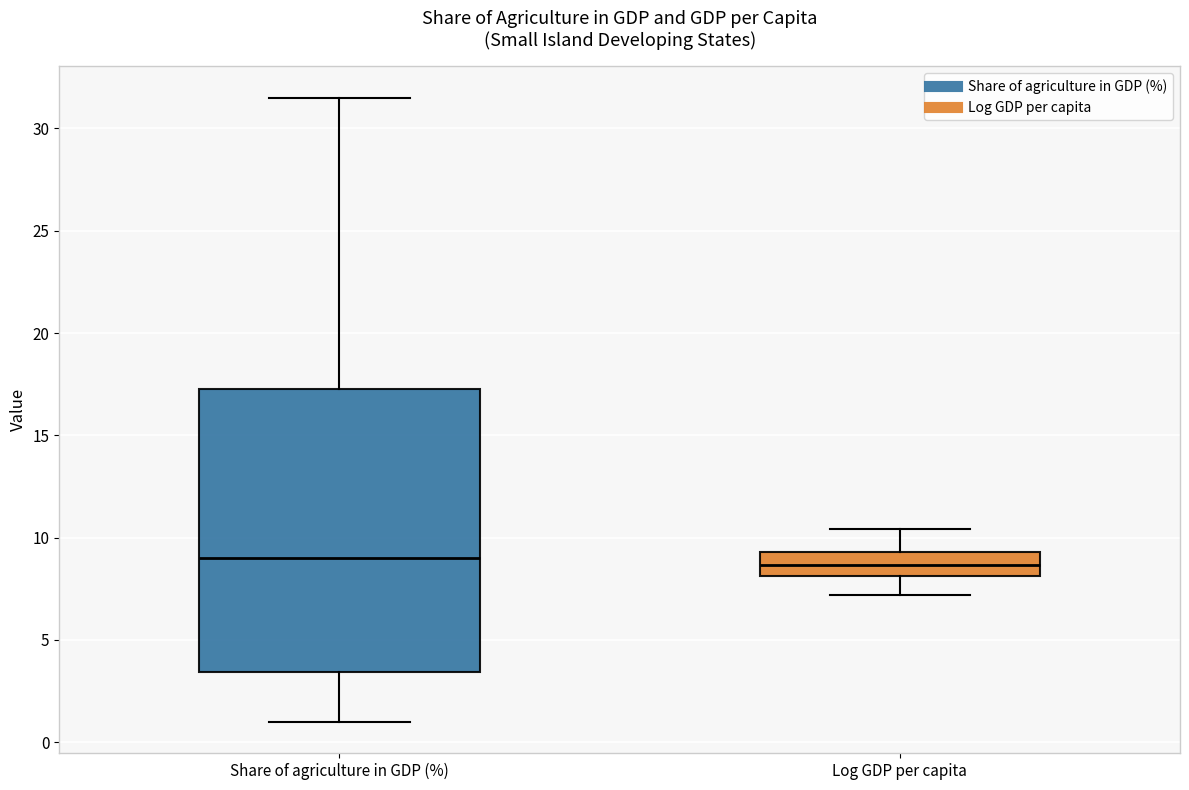

Which box is the tallest, from its lower edge to its upper edge?

Share of agriculture in GDP (%)